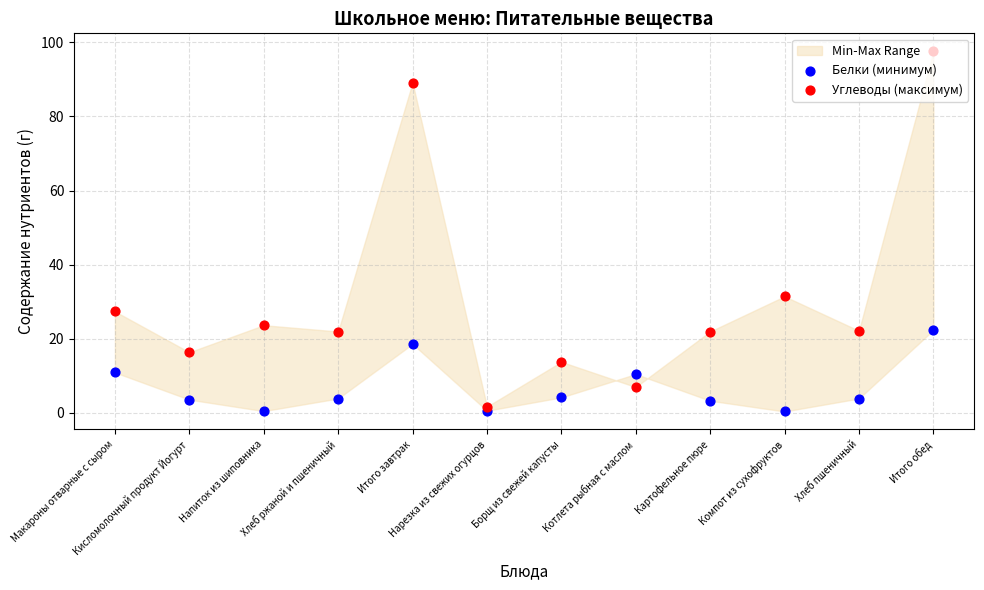

Which series has the largest total across all categories?

Углеводы (максимум)